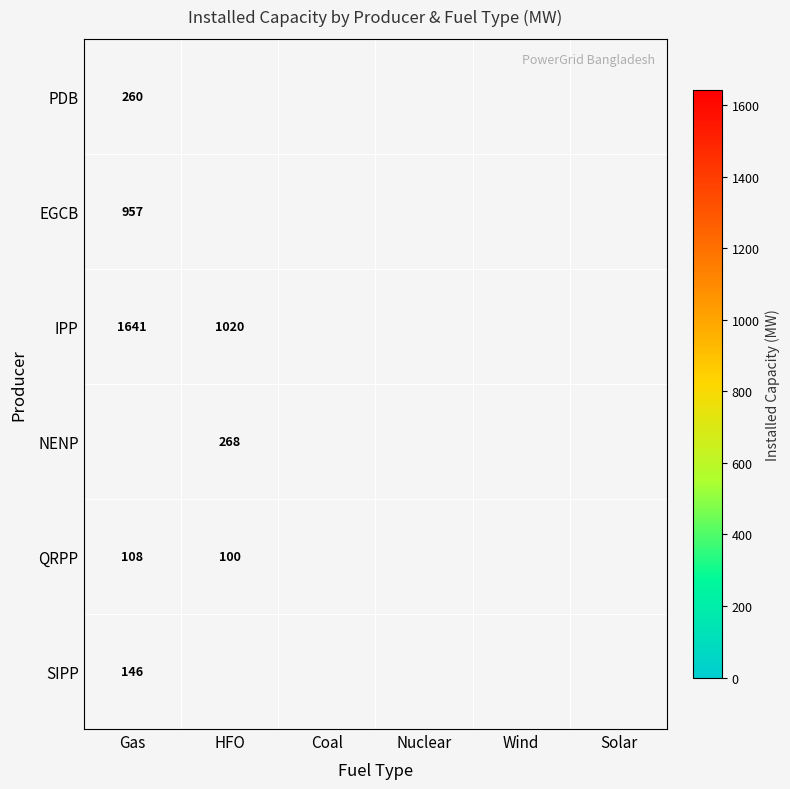

What is the greatest value displayed?

1641.0